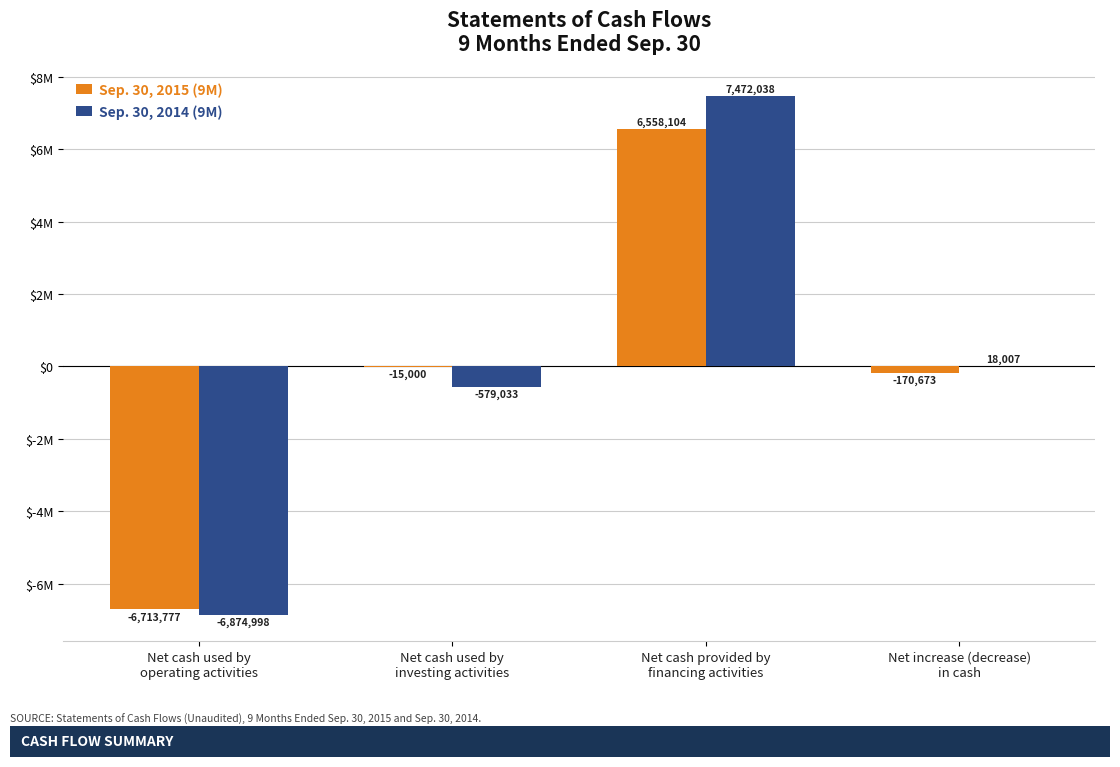

What is the highest value of the Sep. 30, 2015 (9M) series?

6558104